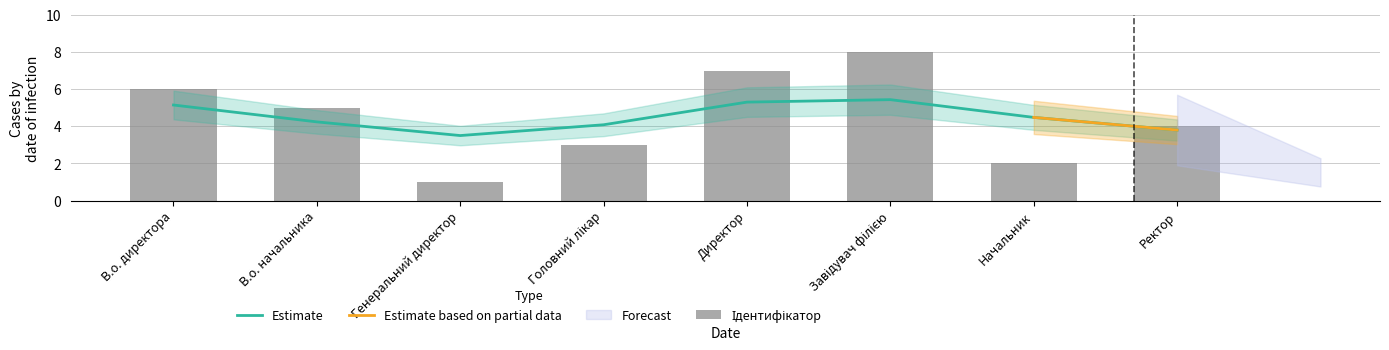

What is the change in value from В.о. начальника to Завідувач філією?

+3